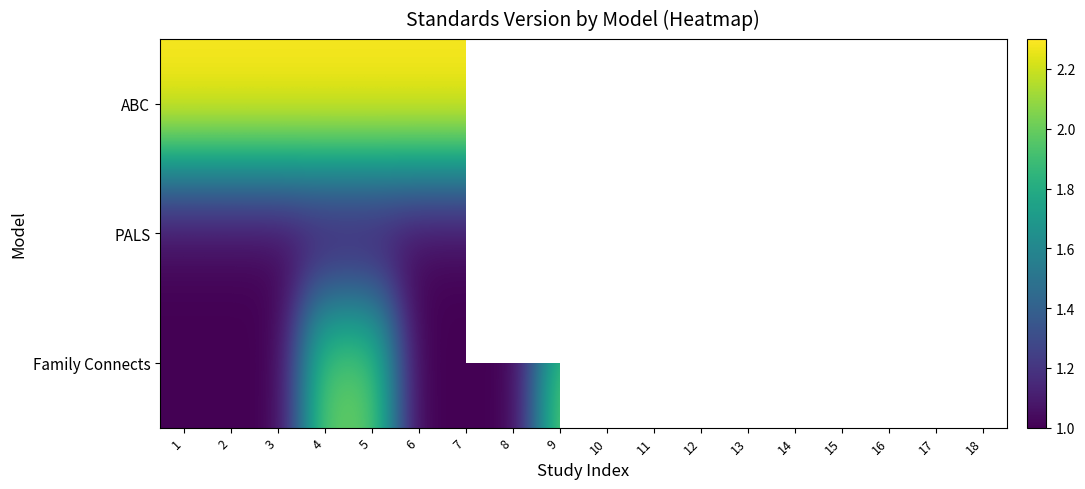

At how many categories does at least one series exceed 1?

17